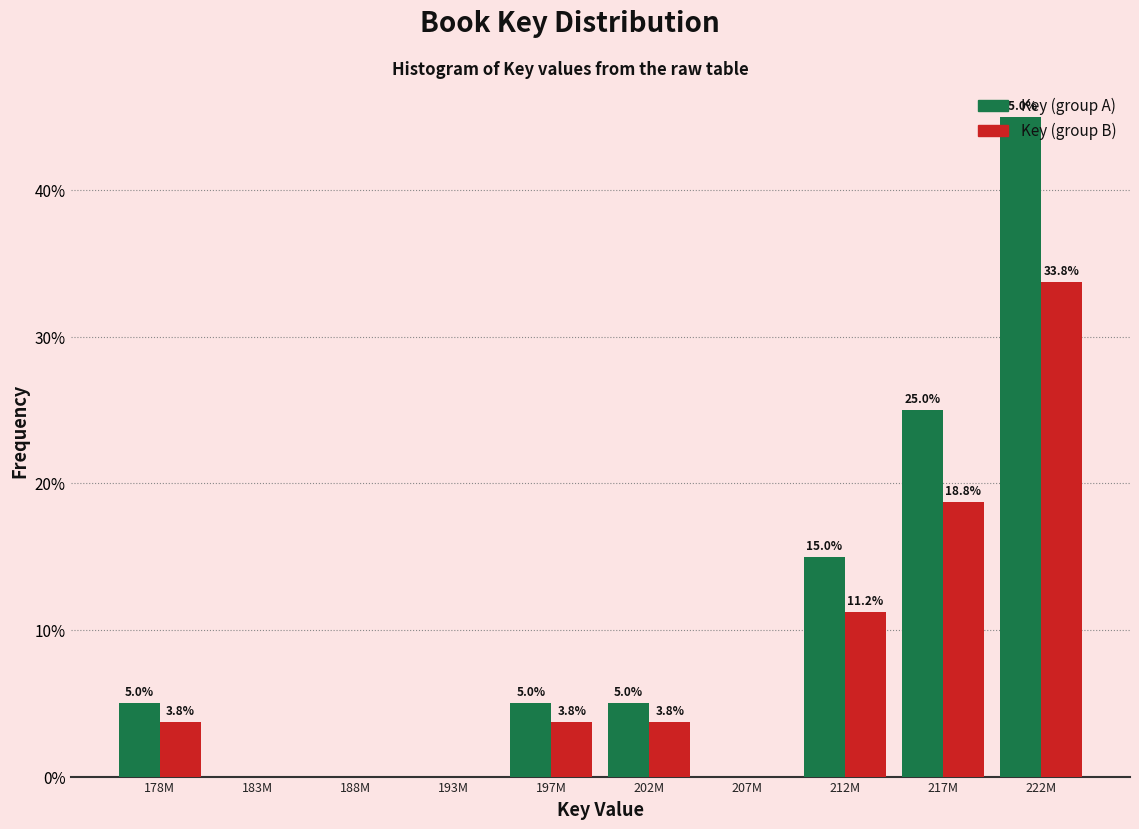

At which category is the sum across all series the highest?

222M